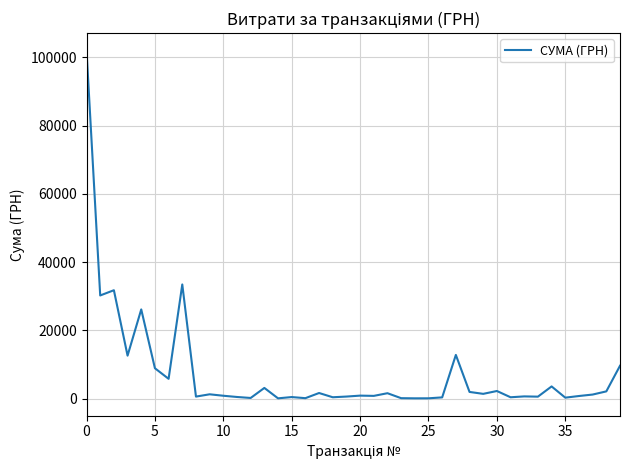

What is the maximum value shown in the chart?

101956.1